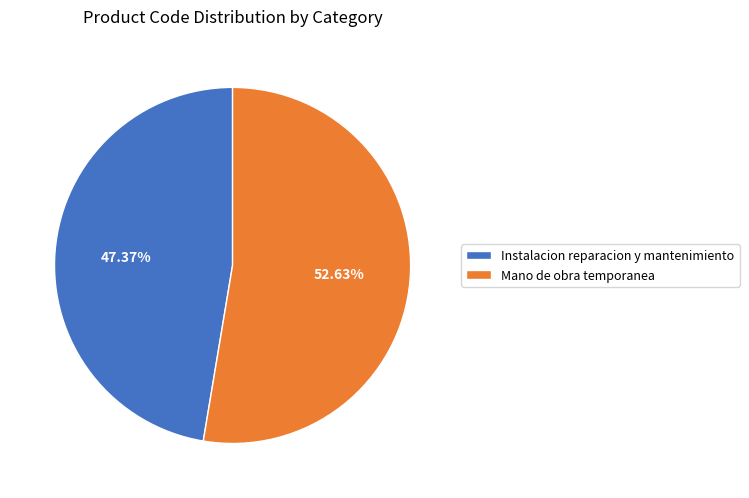

Is there any slice that represents more than half of the pie?

Yes